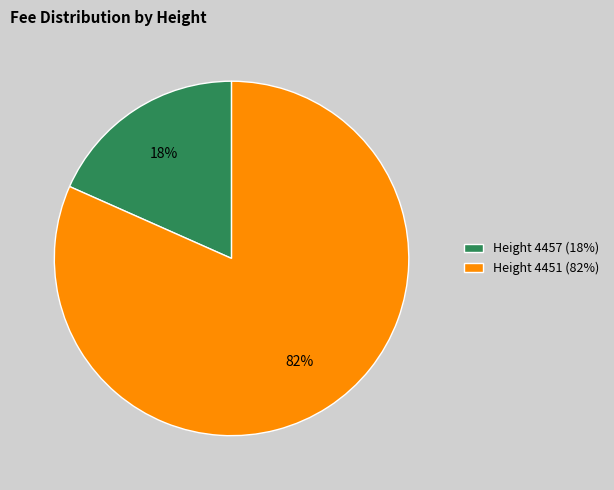

Which has a higher value, Height 4457 (18%) or Height 4451 (82%)?

Height 4451 (82%)